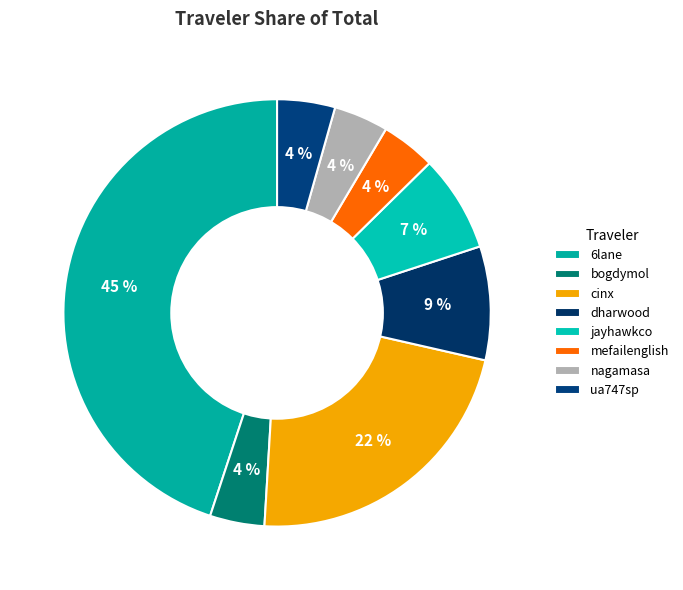

Is the sum of dharwood and 6lane greater than half?

Yes